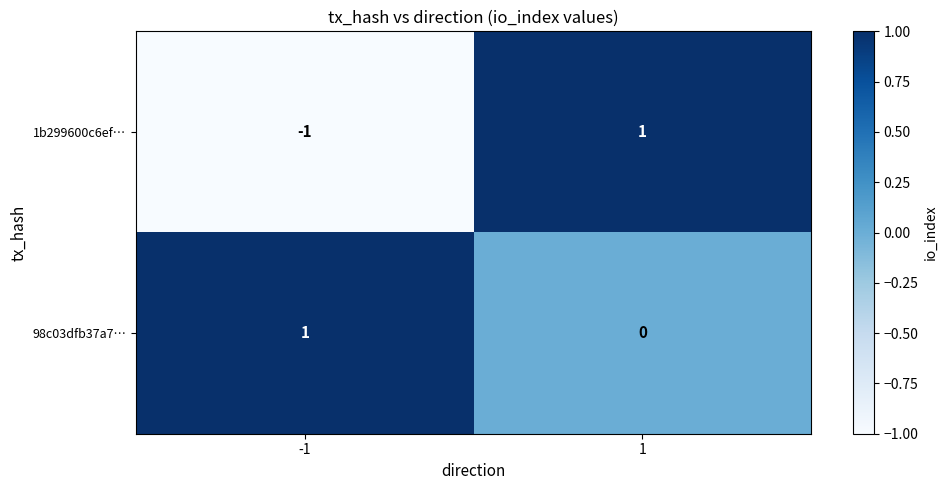

True or false: 98c03dfb37a7… has a value of 1 at -1.

True